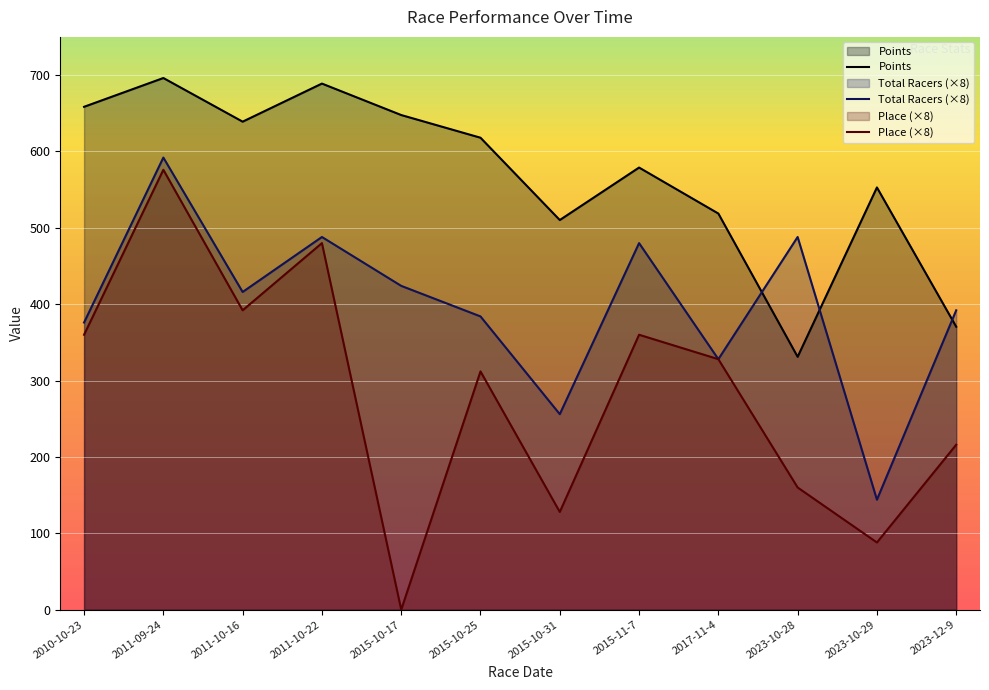

Rank the series by their average value, from highest to lowest.

Points, Total Racers (×8), Place (×8)